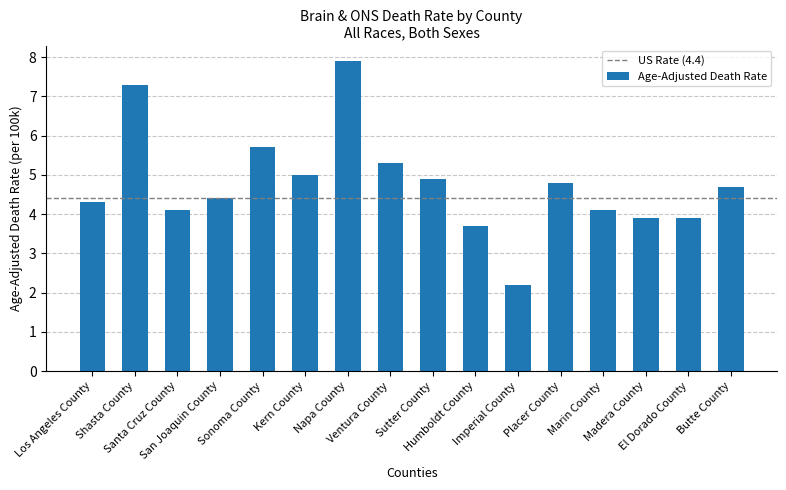

What is the sum of all values?

76.2